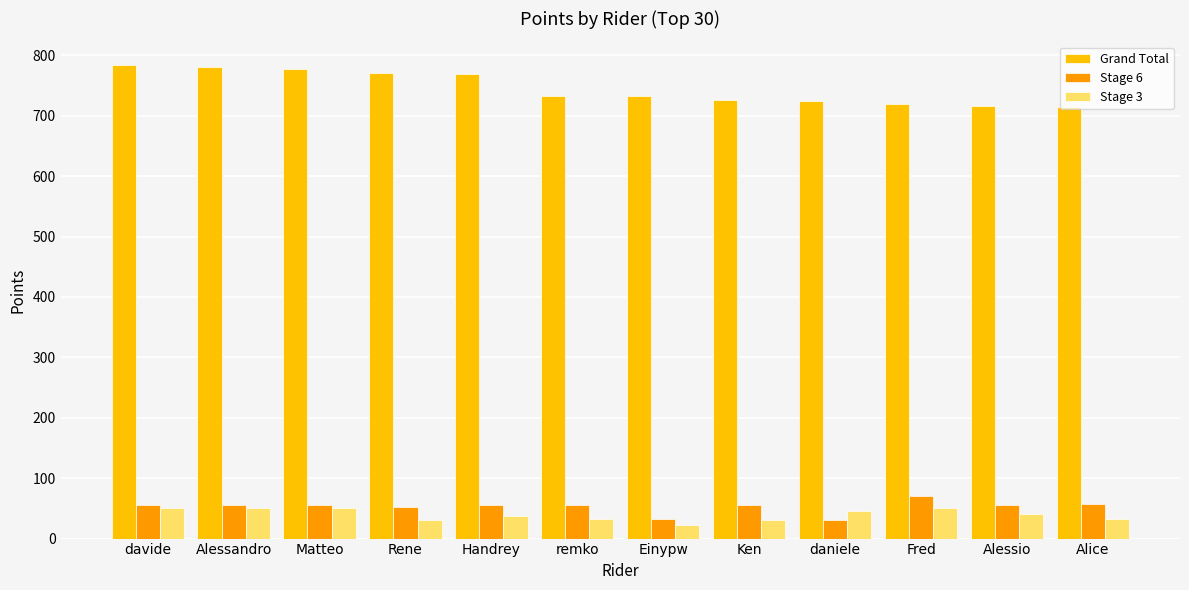

What is the maximum value shown in the chart?

784